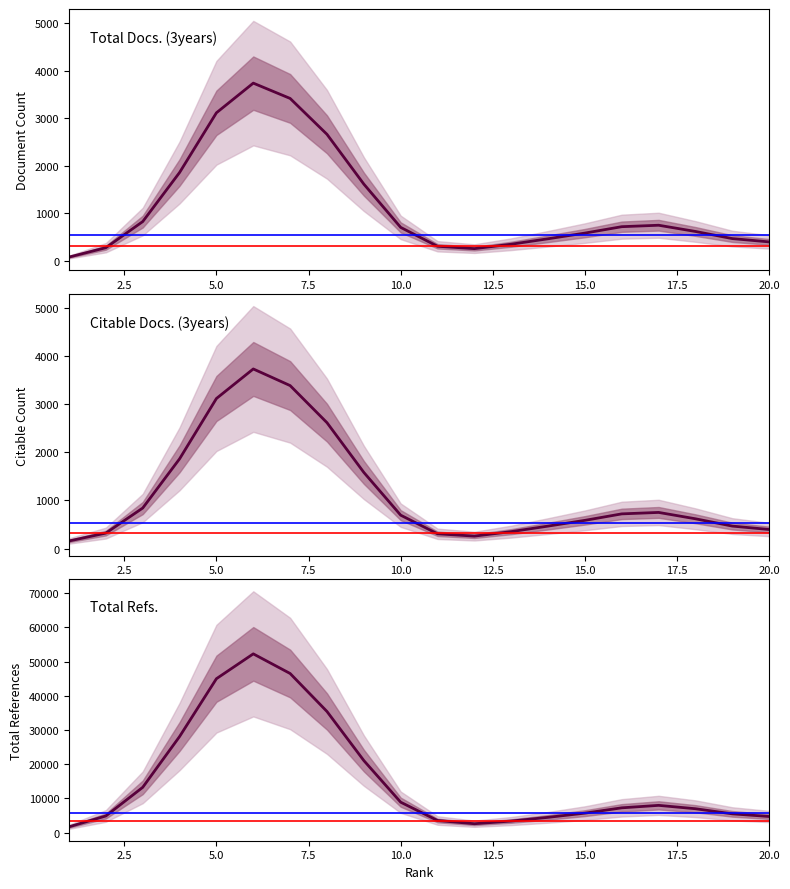

Does the chart display data point markers on the line(s)?

No